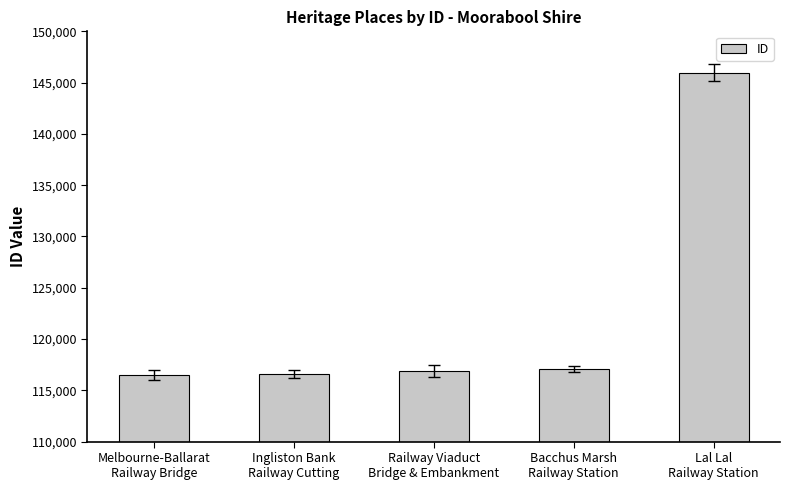

What position from the left is Ingliston Bank
Railway Cutting?

2